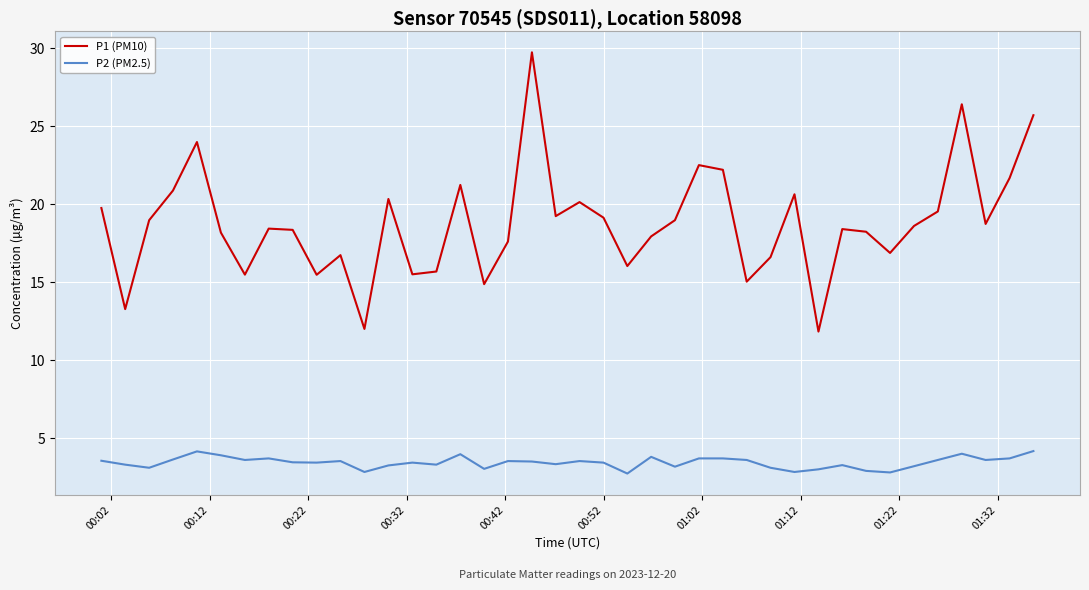

What is the minimum value for P1 (PM10)?

11.8